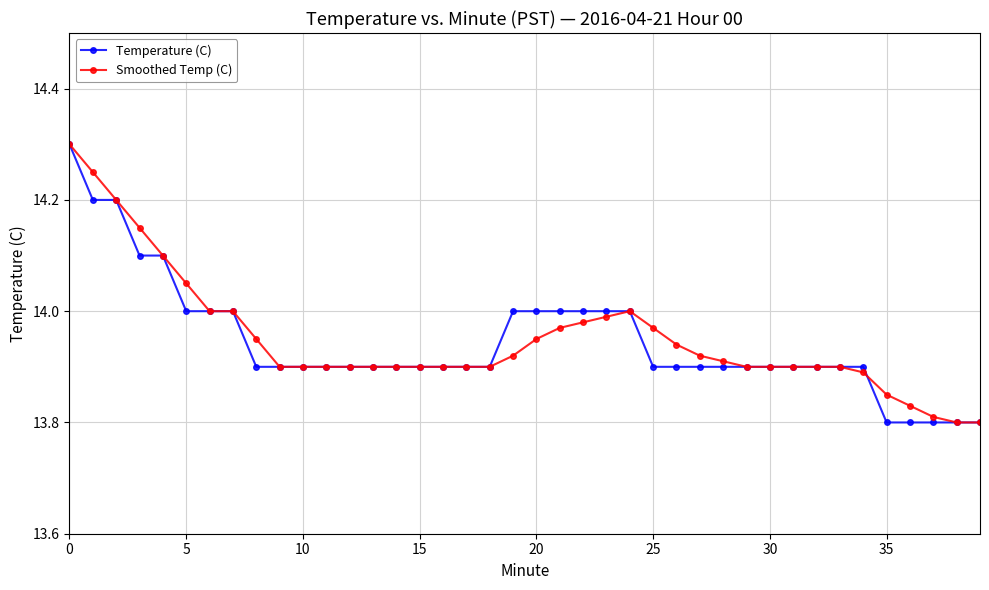

At how many categories does at least one series exceed 13?

40